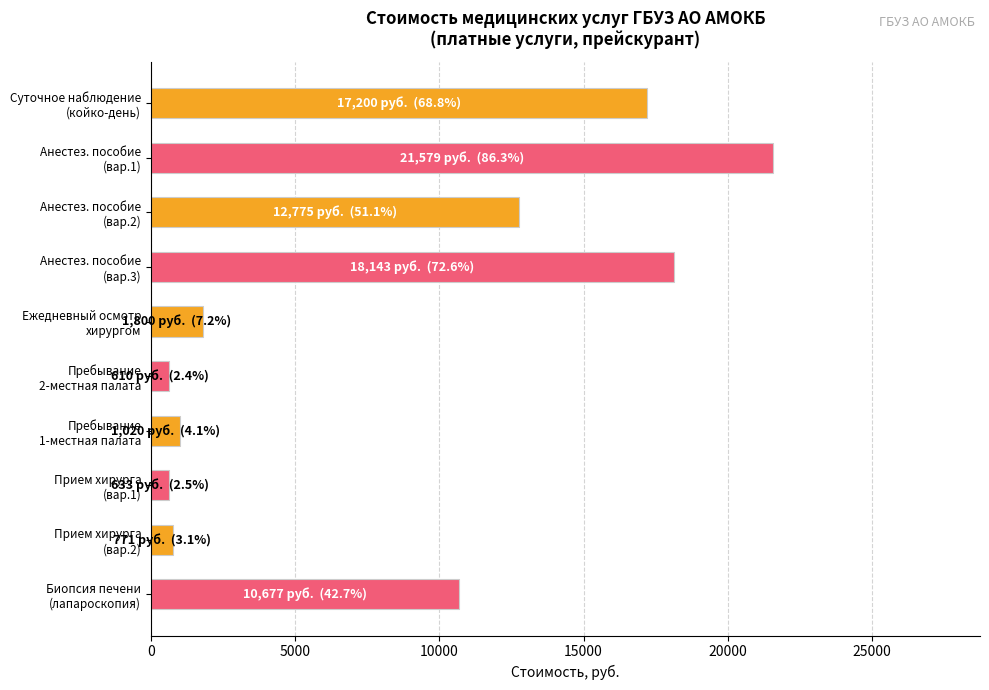

What is the greatest value displayed?

21579